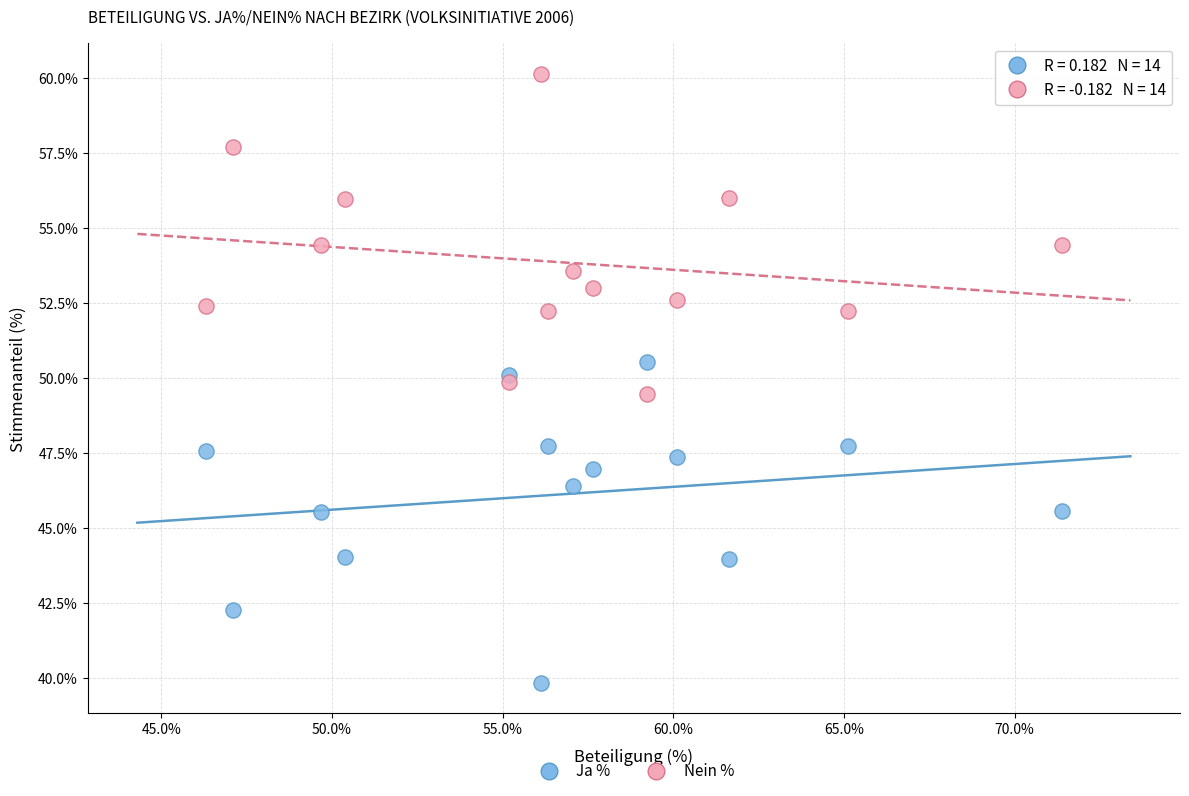

Which series reaches the minimum Y coordinate?

Ja %